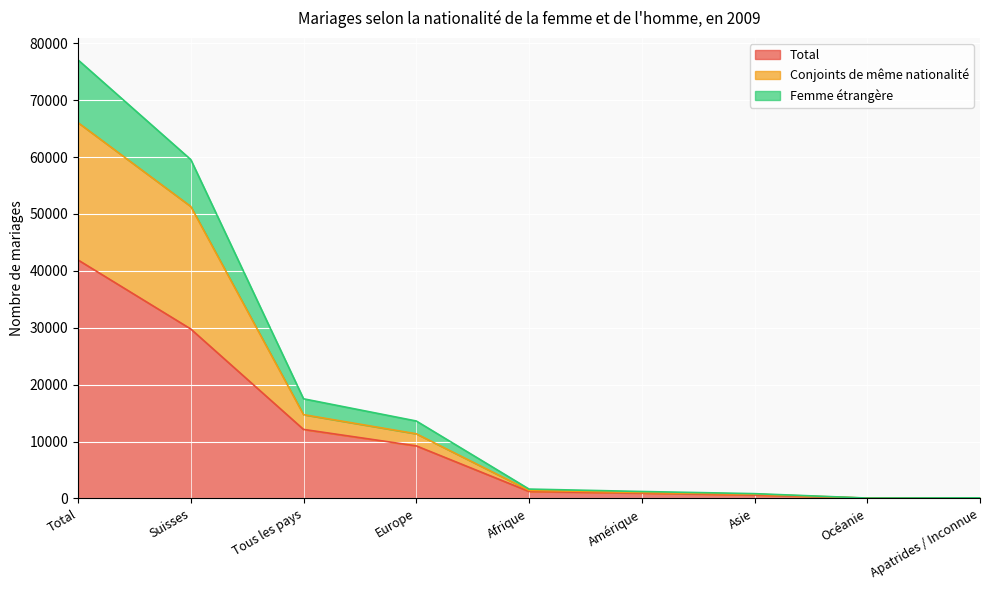

At which category does the chart reach its minimum across all series?

Océanie